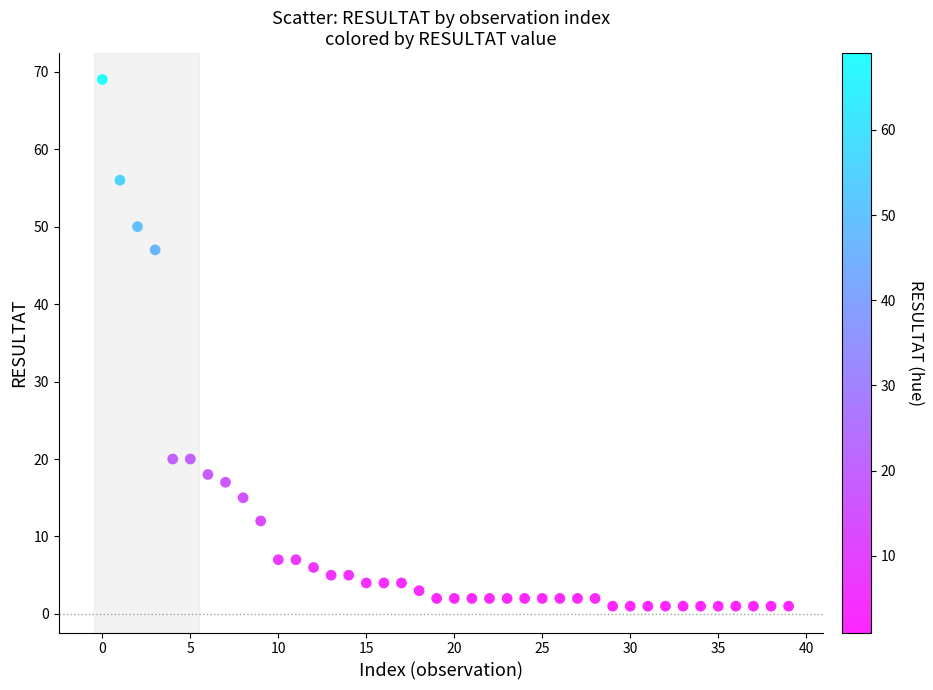

What is the range of Y values (max minus min)?

68